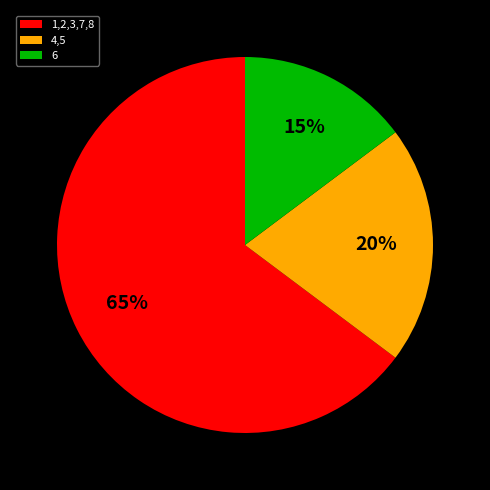

Count the number of slices in the pie.

3